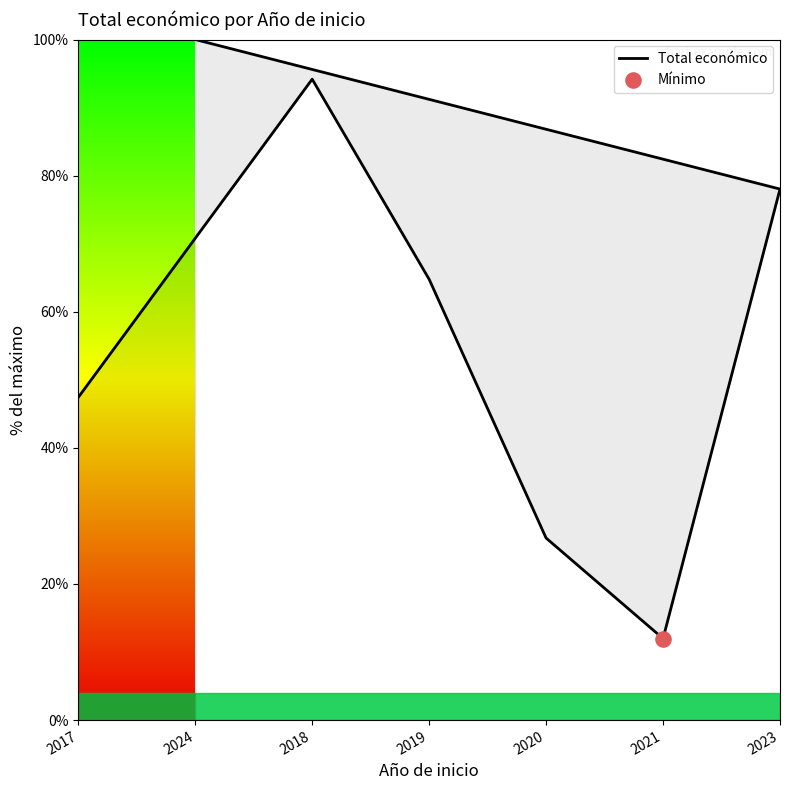

What is the ratio of the value at 2021 to the value at 2020?

0.4